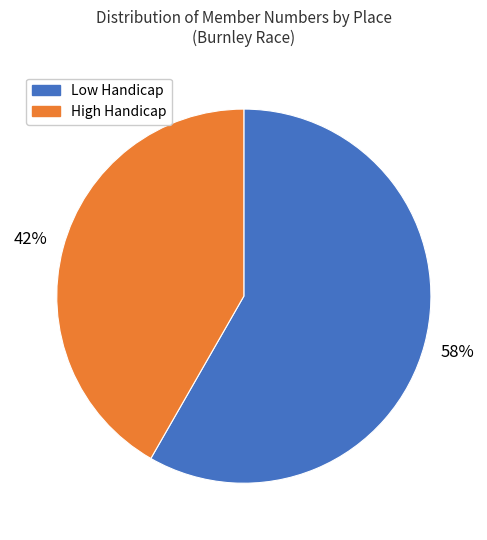

To the nearest percent, what is the average slice percentage?

50%